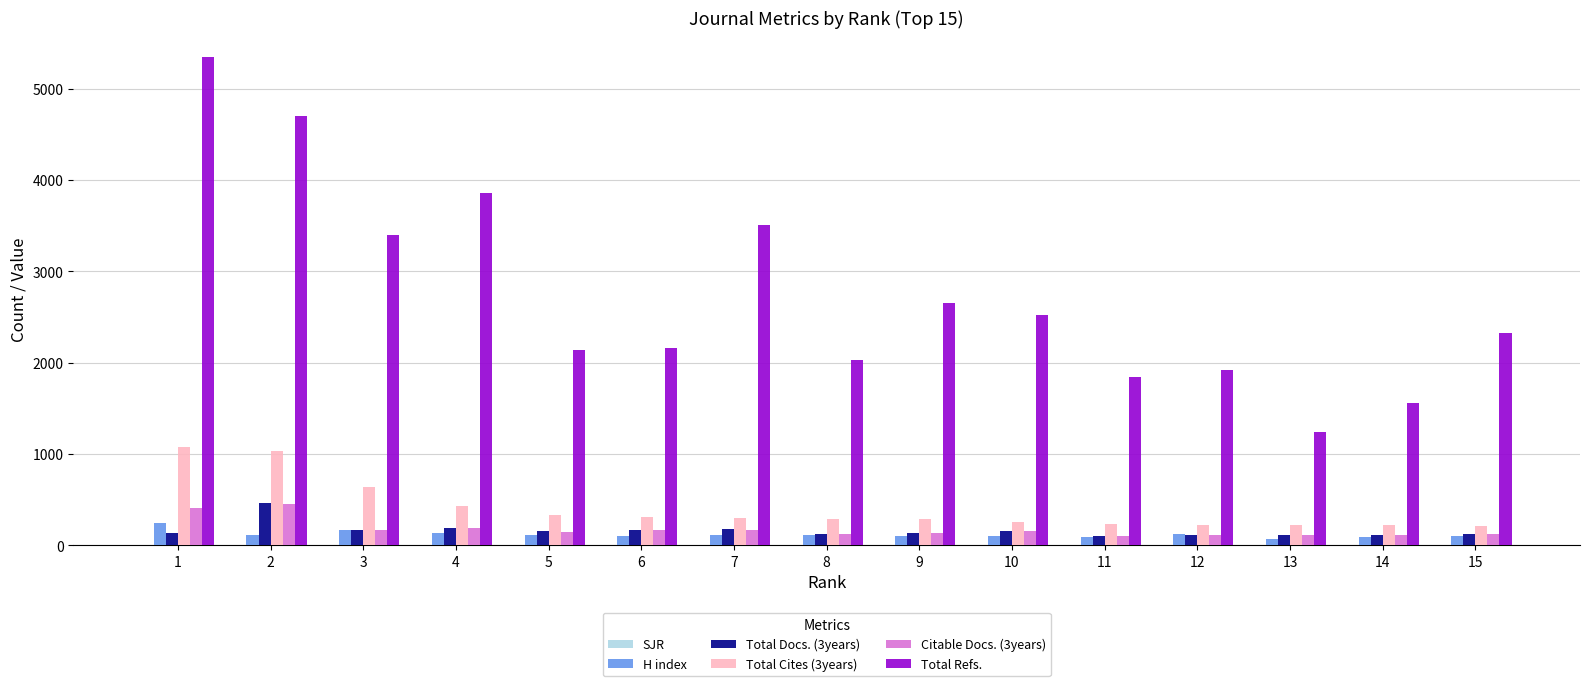

Which series changed the most between 2 and 7?

Total Refs.